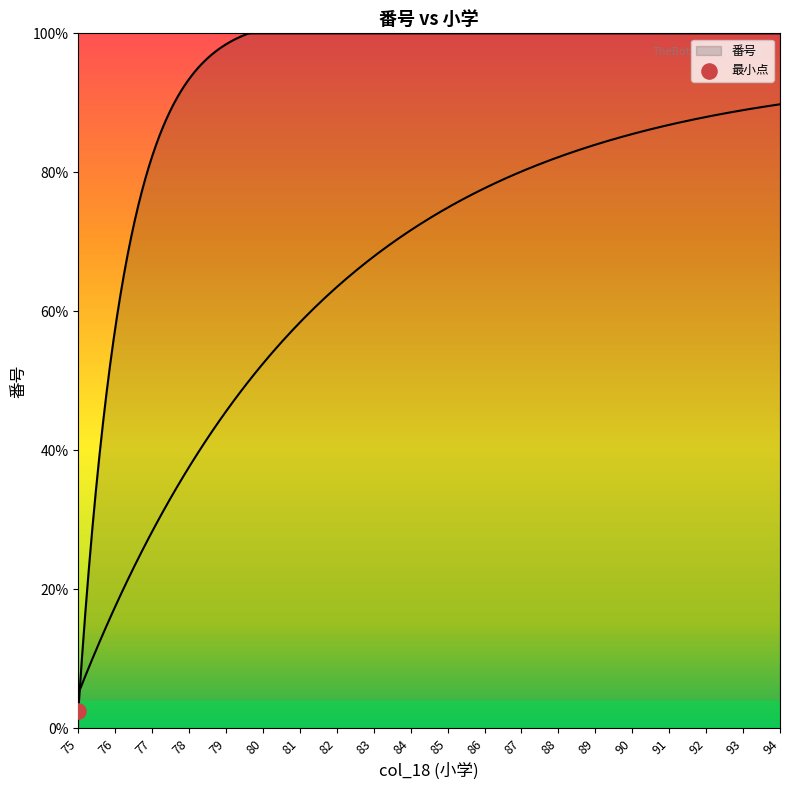

Between 86 and 89, which is larger?

89